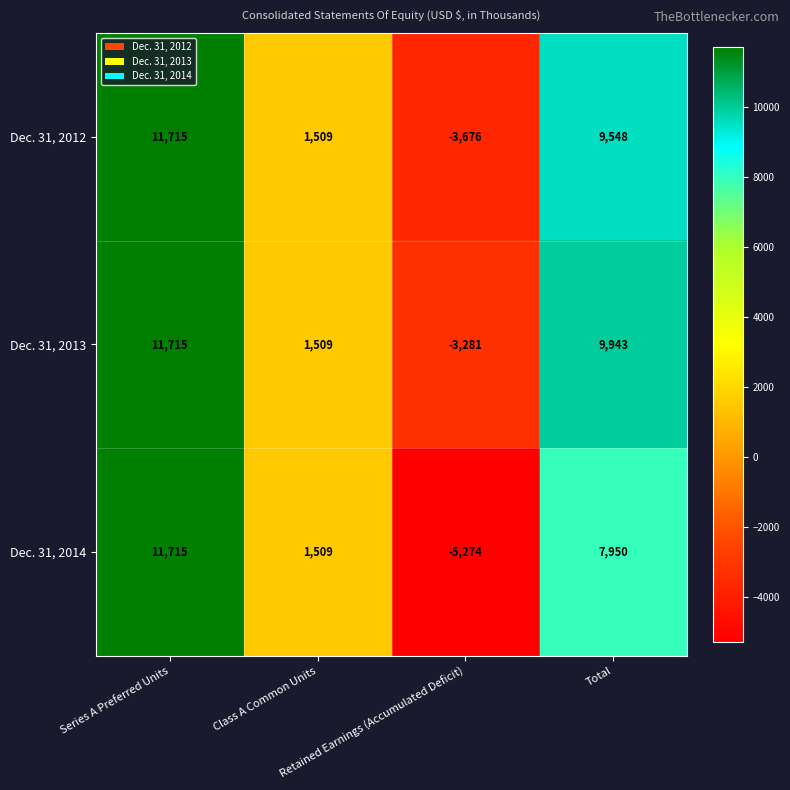

What is the minimum value shown in the chart?

-5274